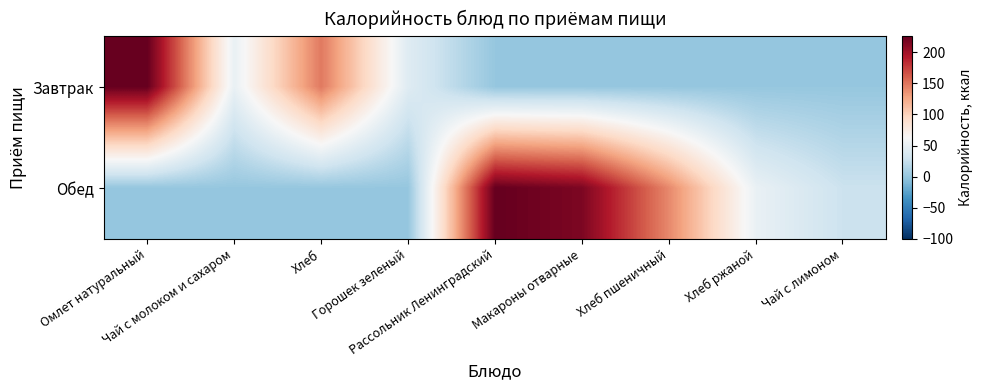

Reading left to right, transcribe all the data shown in this chart.

Завтрак: Омлет натуральный=225.4	Чай с молоком и сахаром=50.9	Хлеб=148.2	Горошек зеленый=42.7	Рассольник Ленинградский=0.0	Макароны отварные=0.0	Хлеб пшеничный=0.0	Хлеб ржаной=0.0	Чай с лимоном=0.0
Обед: Омлет натуральный=0.0	Чай с молоком и сахаром=0.0	Хлеб=0.0	Горошек зеленый=0.0	Рассольник Ленинградский=225.5	Макароны отварные=215.5	Хлеб пшеничный=140.6	Хлеб ржаной=51.2	Чай с лимоном=27.9